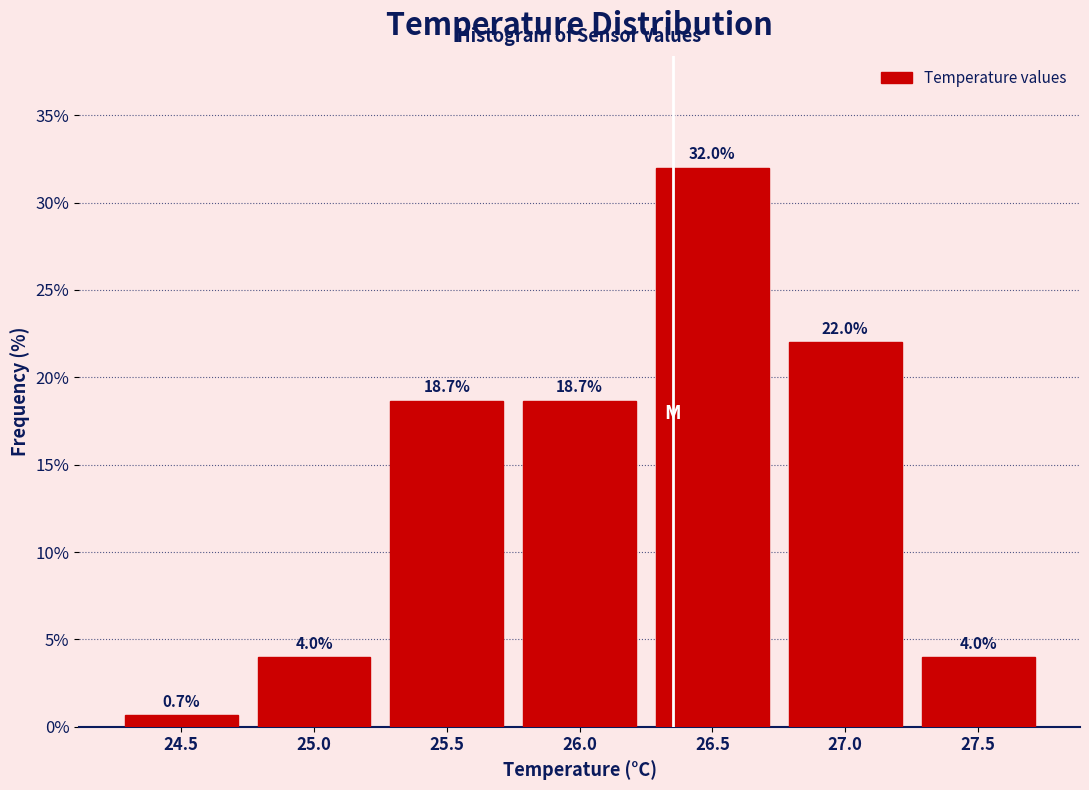

Reading right to left, what are all the values shown in this chart?

4.0	22.0	32.0	18.7	18.7	4.0	0.7